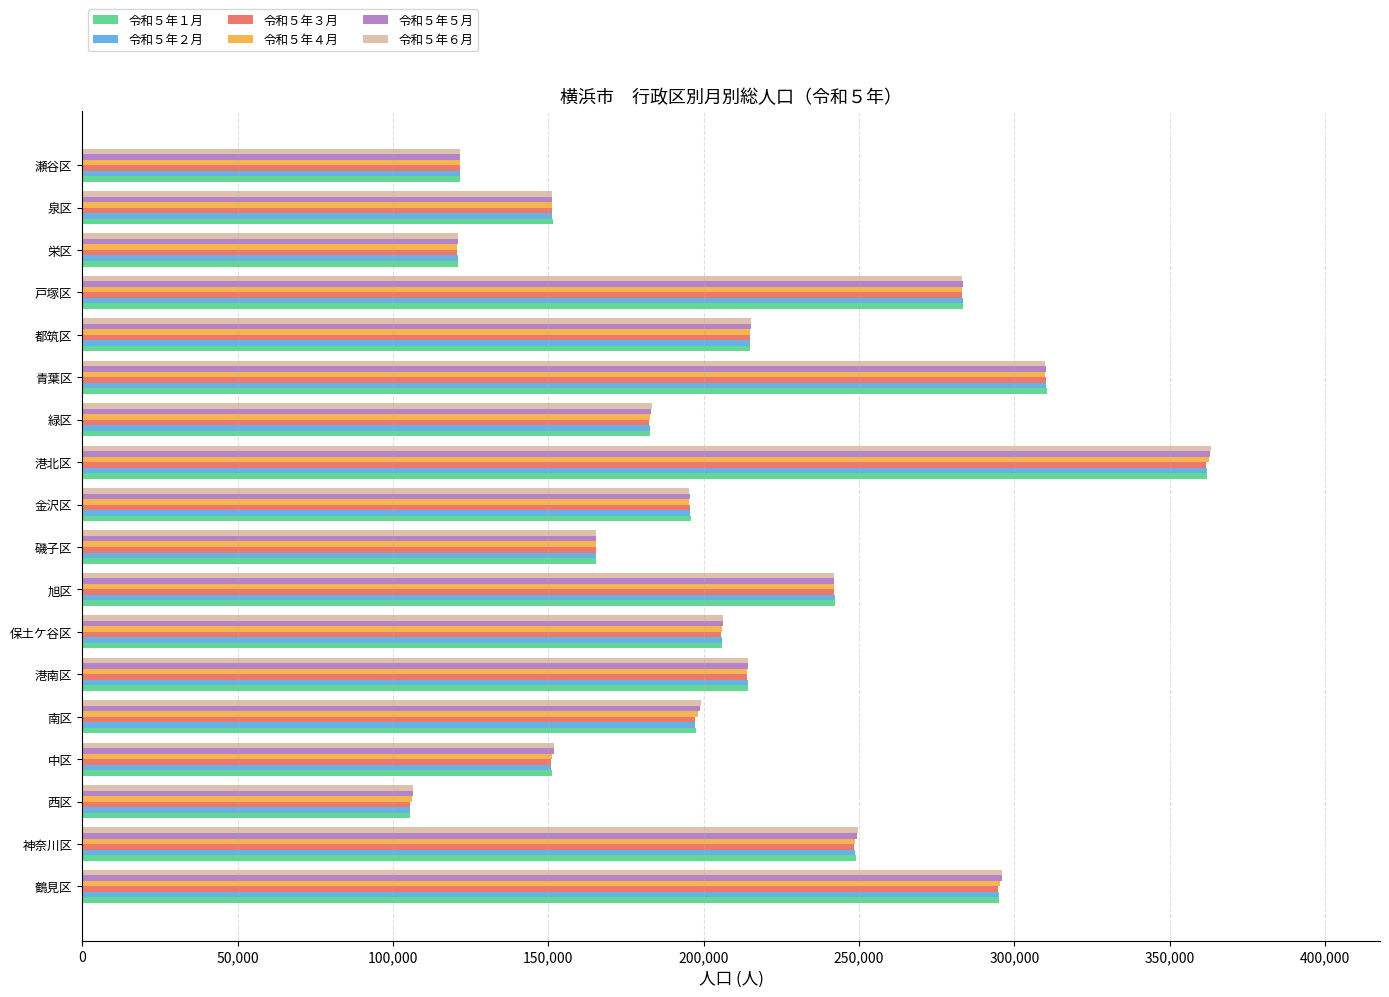

Count the number of categories in the chart.

18